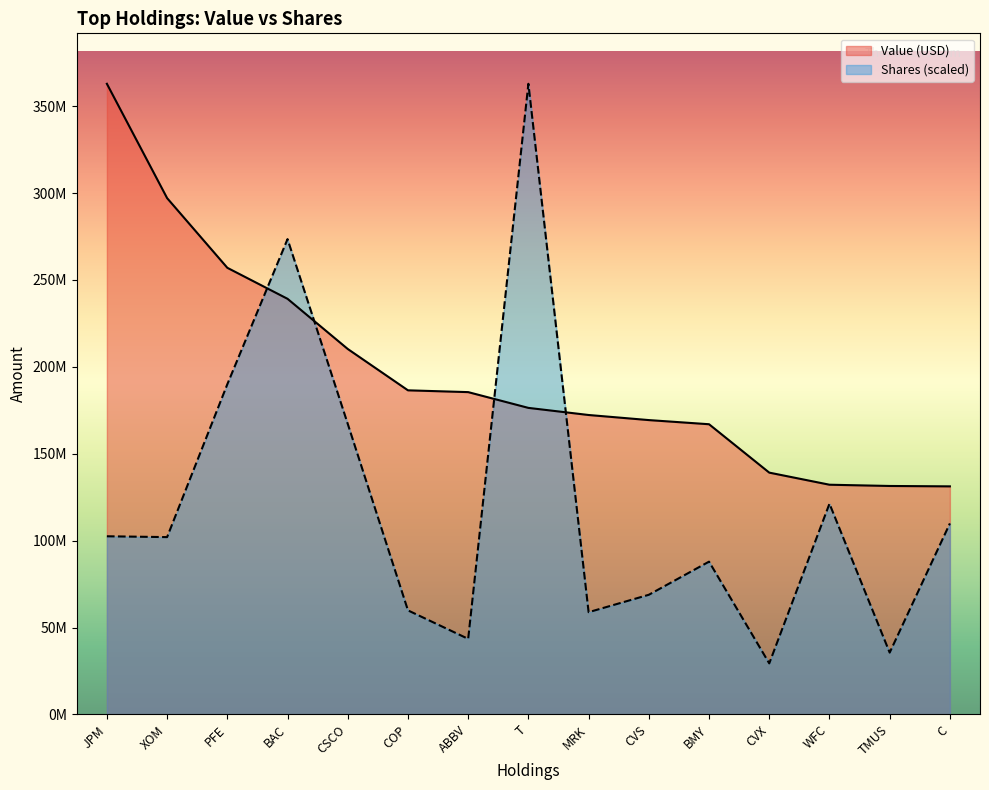

What is the minimum value for Shares?

29360637.3